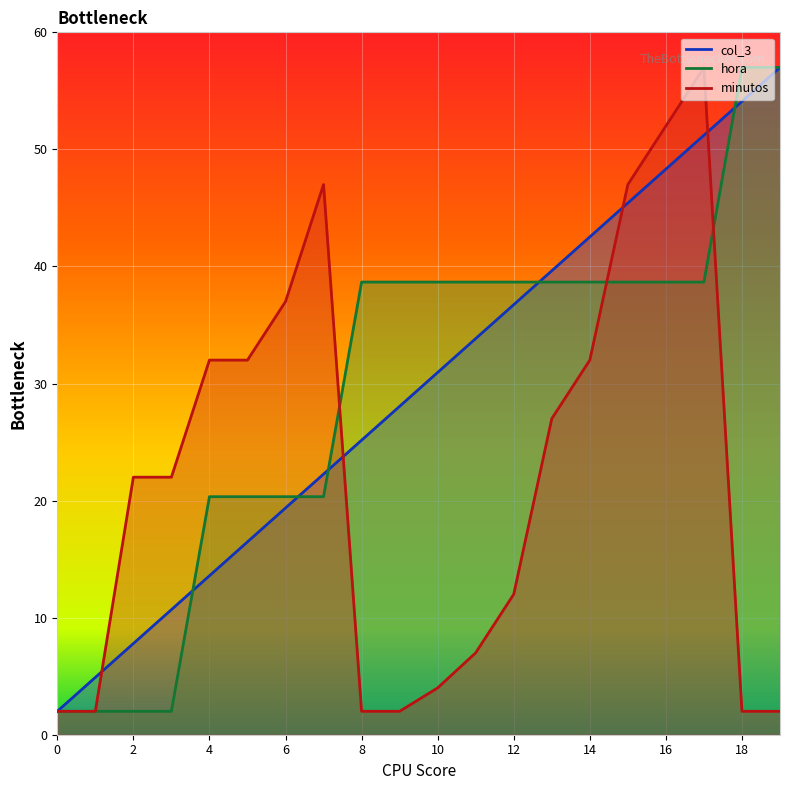

The minutos series shows 1.1 at 1. True or false?

False